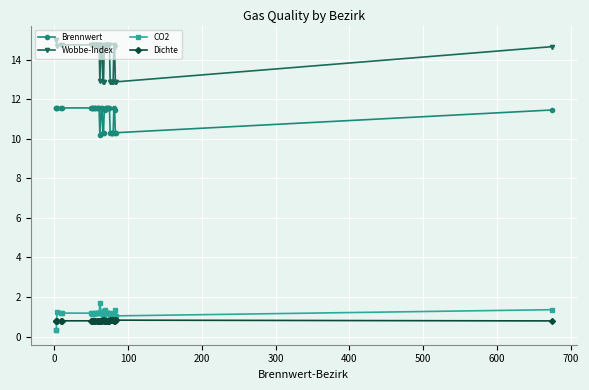

What is the greatest value displayed?

15.0